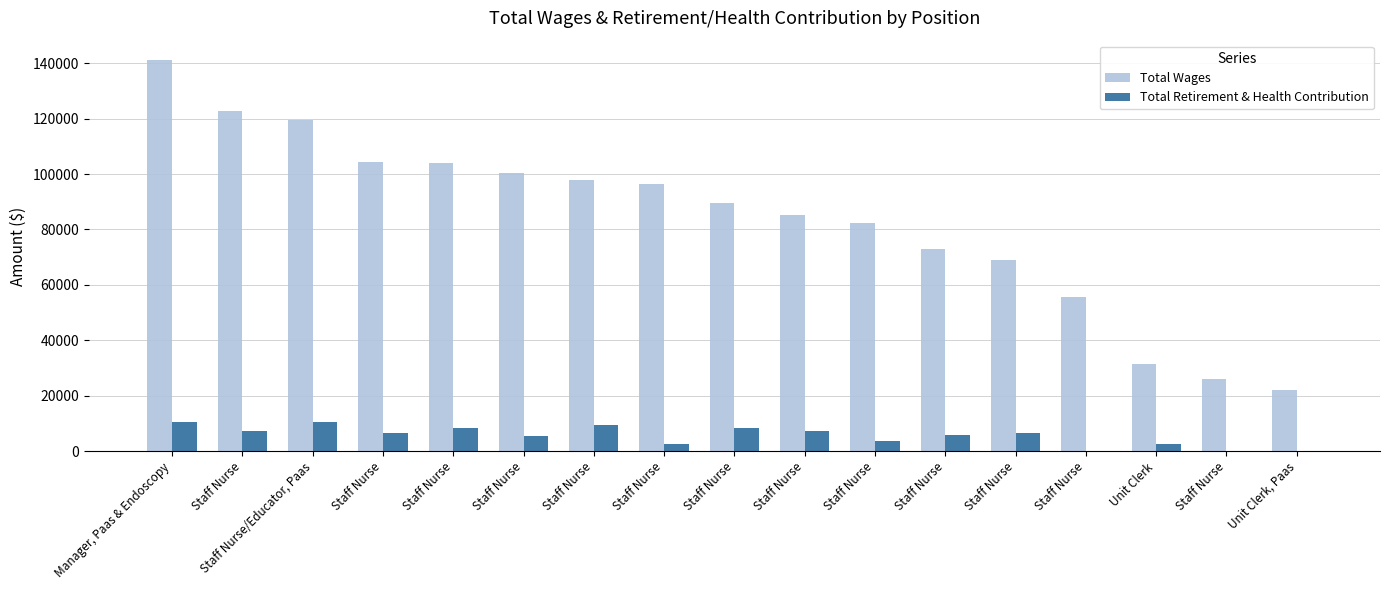

Between Staff Nurse and Unit Clerk, which is larger?

Staff Nurse